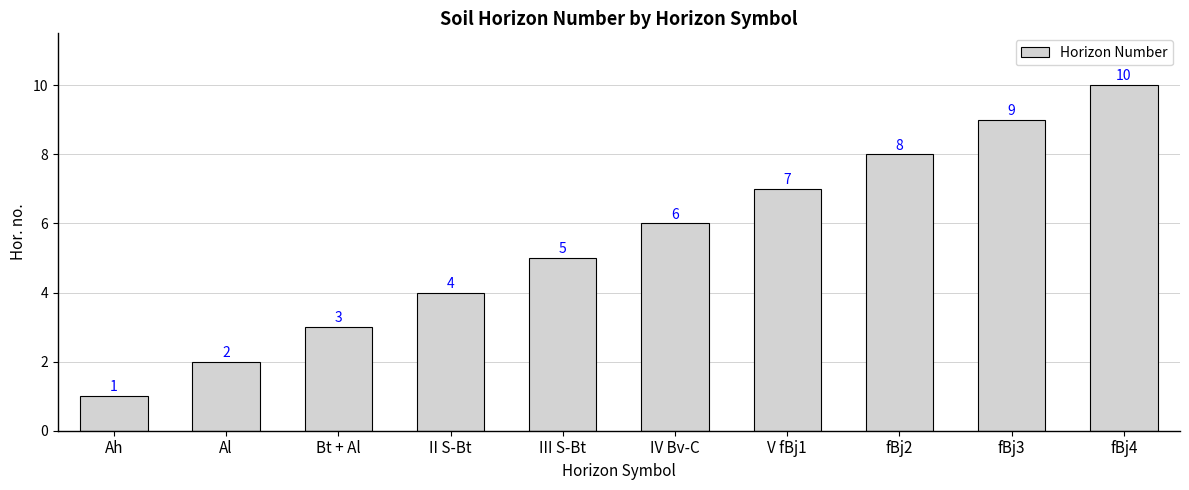

List the labels in order of value, largest first.

fBj4, fBj3, fBj2, V fBj1, IV Bv-C, III S-Bt, II S-Bt, Bt + Al, Al, Ah